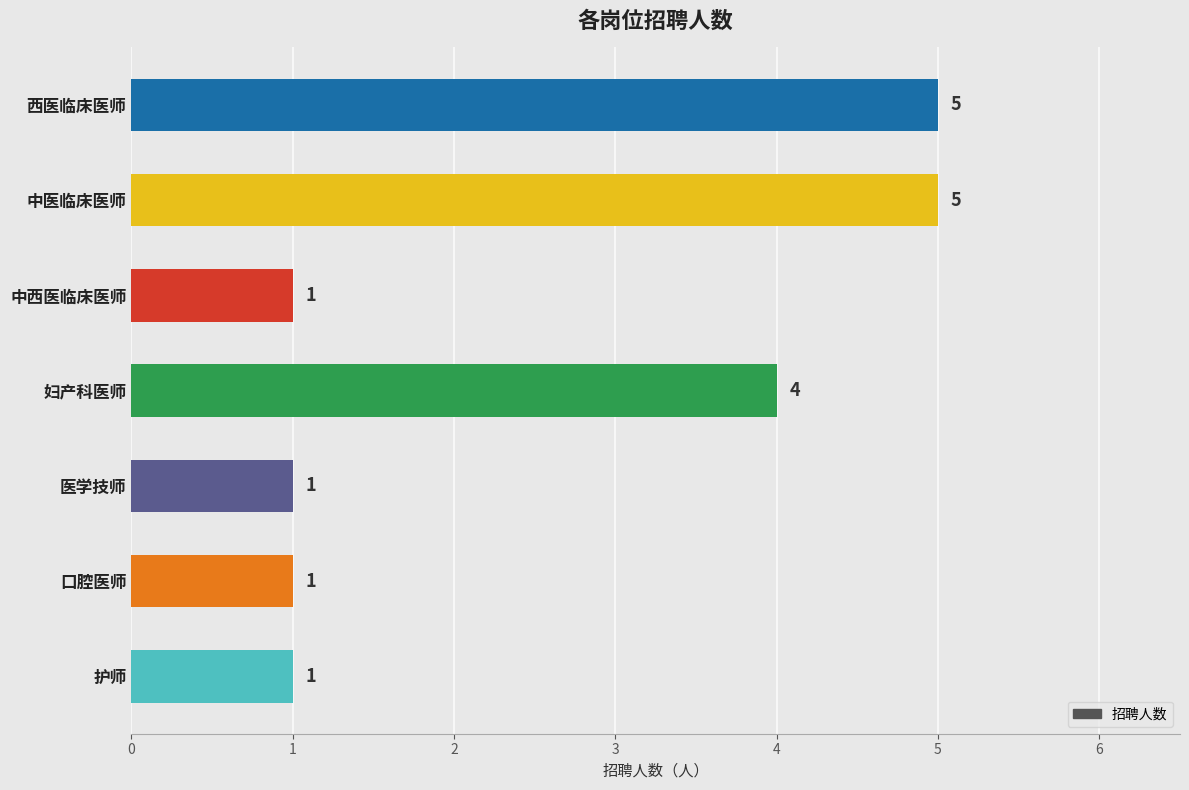

Are the bars grouped side by side (vs. stacked)?

No